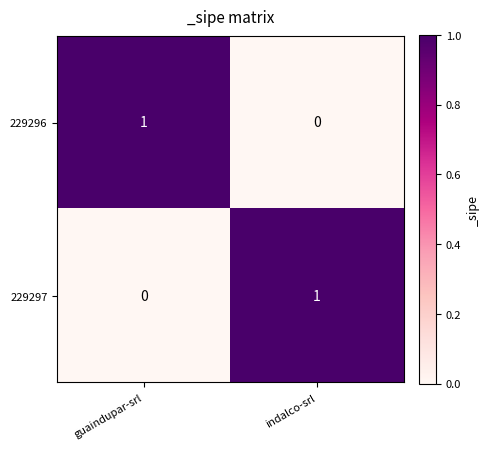

Which category has the highest value in the 229296 series?

guaindupar-srl